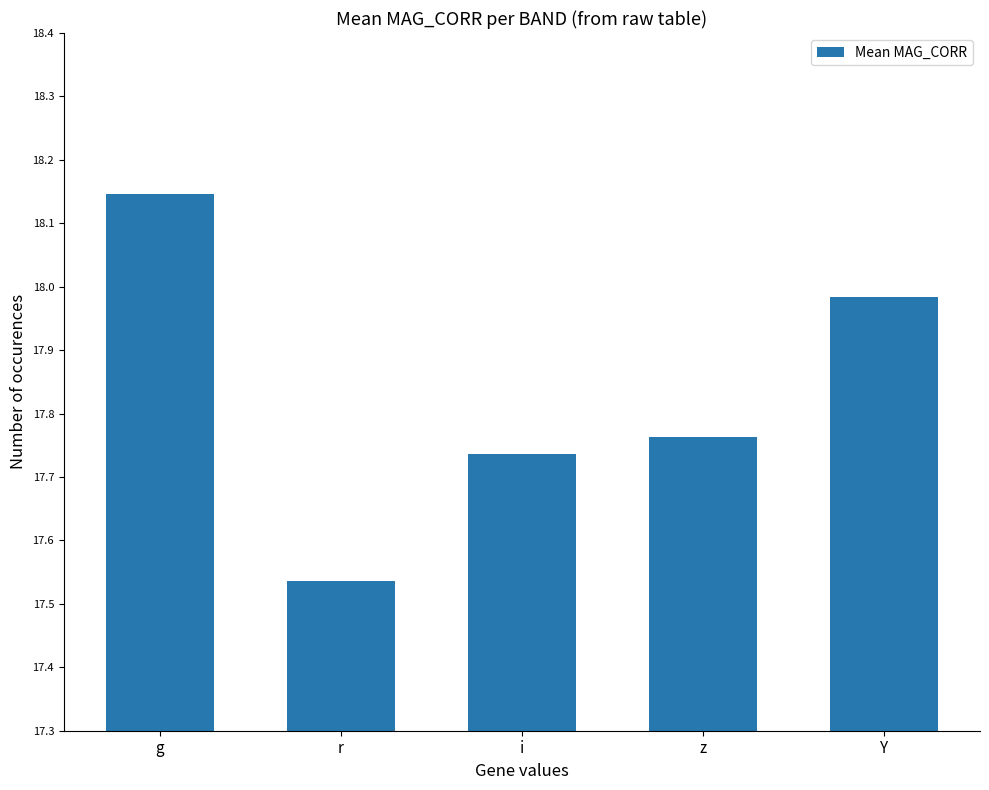

What is the change in value from z to Y?

+0.2